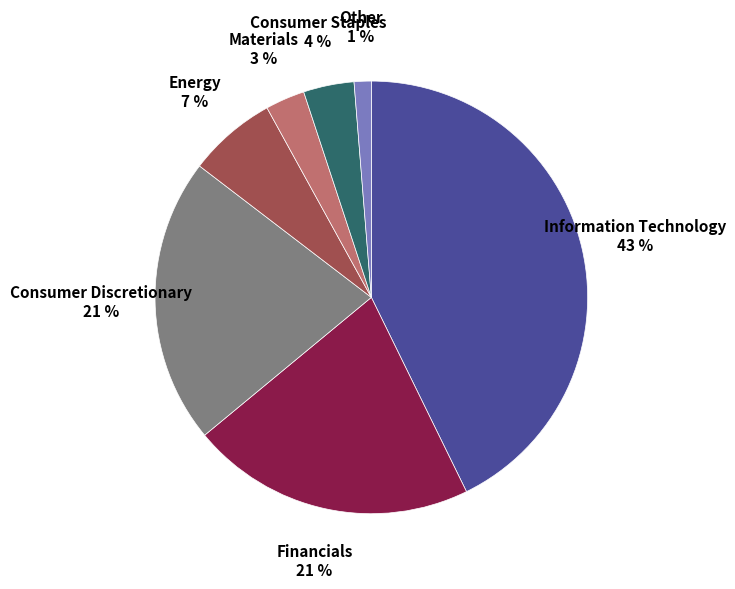

To the nearest percent, what is the average slice percentage?

14%